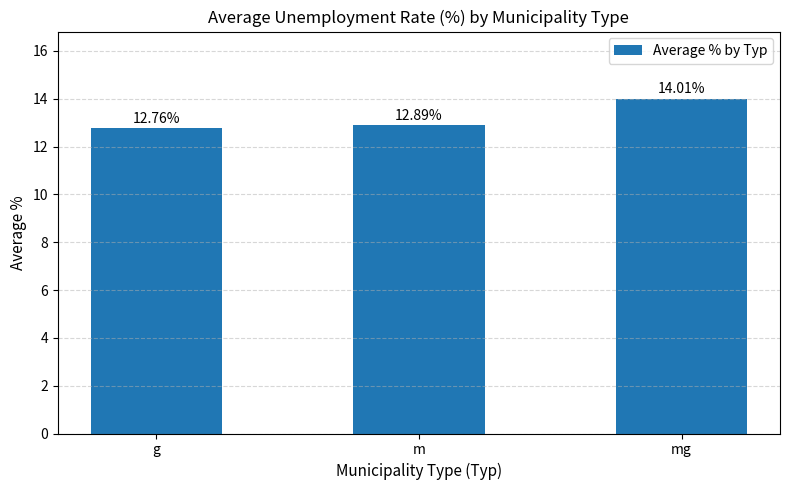

List the labels in order of value, largest first.

mg, m, g